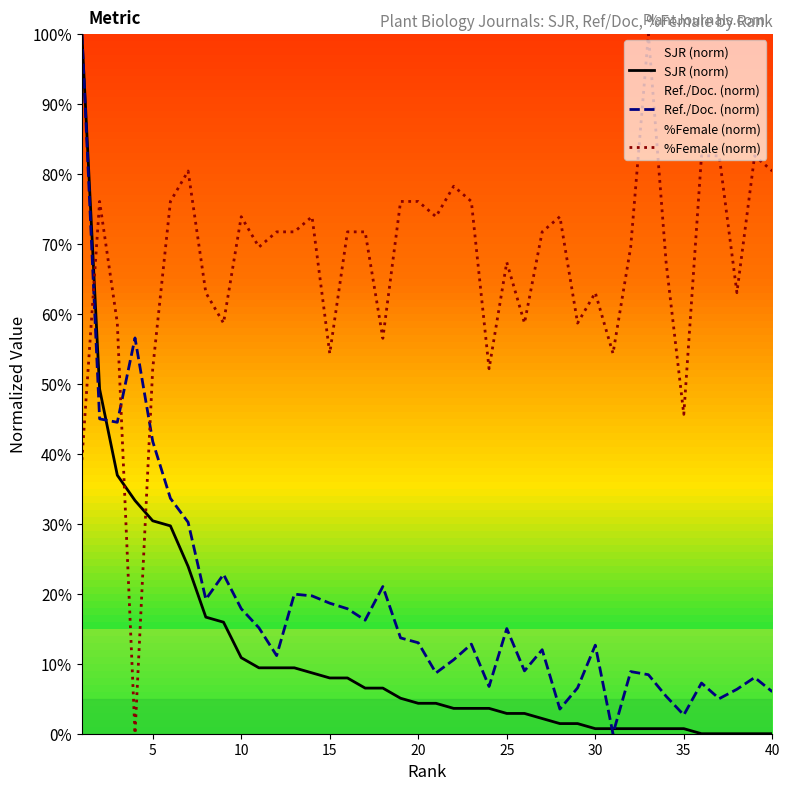

How many lines are shown in the chart?

3